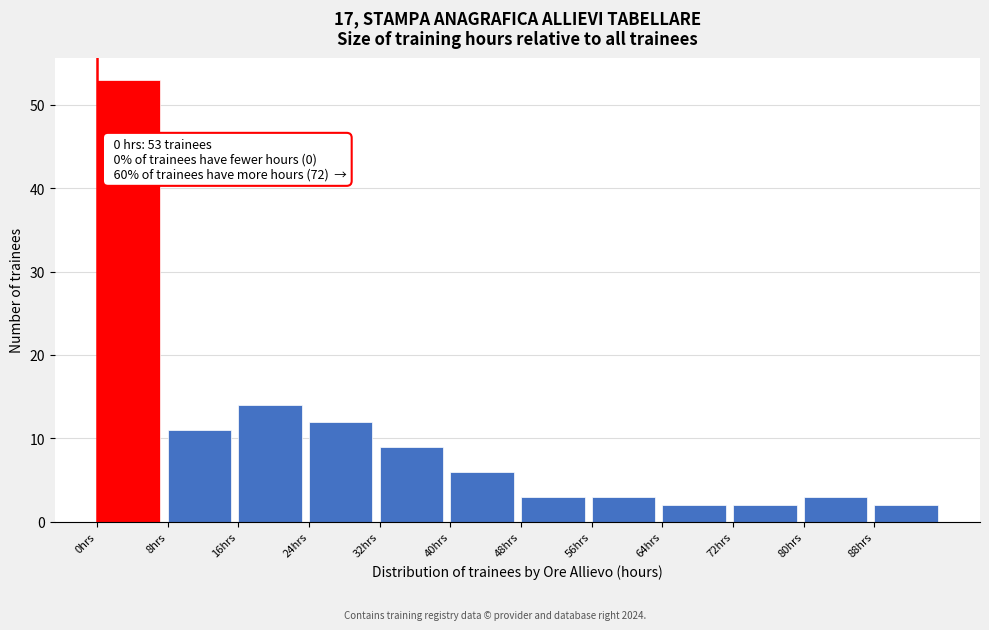

Which range on the x-axis has the tallest bar?

0 to 8